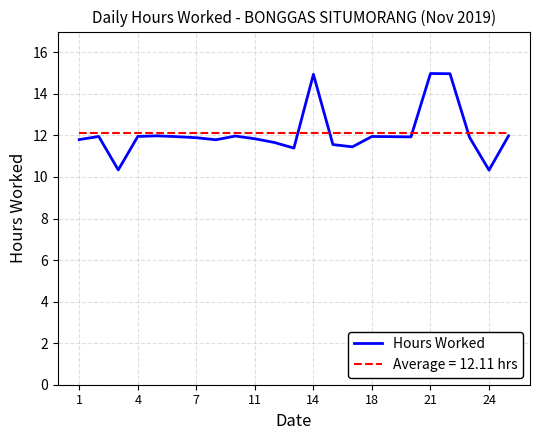

What is the average value?

12.1